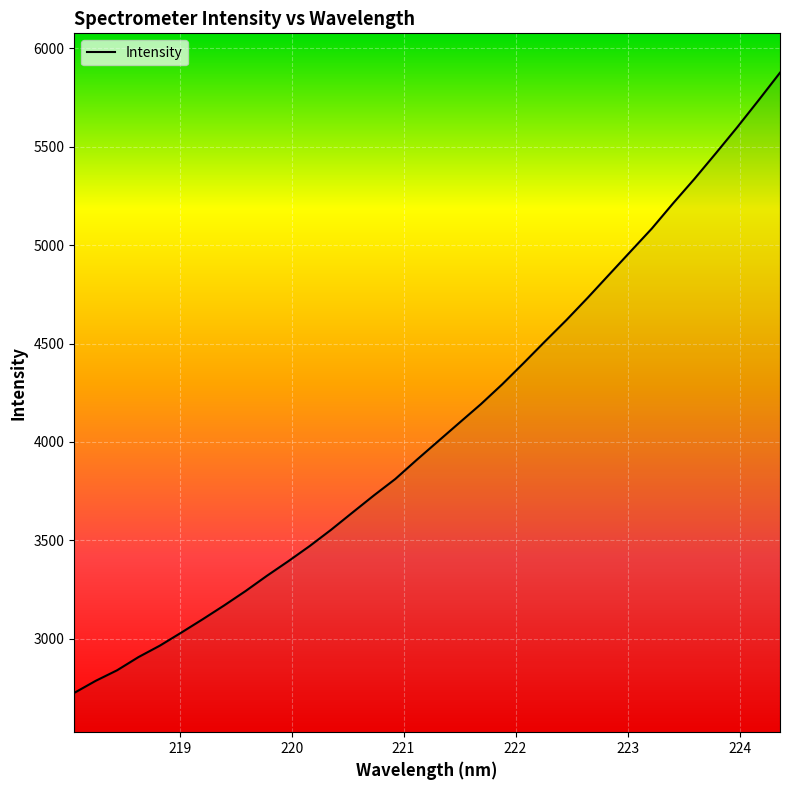

What is the maximum value shown in the chart?

5876.6